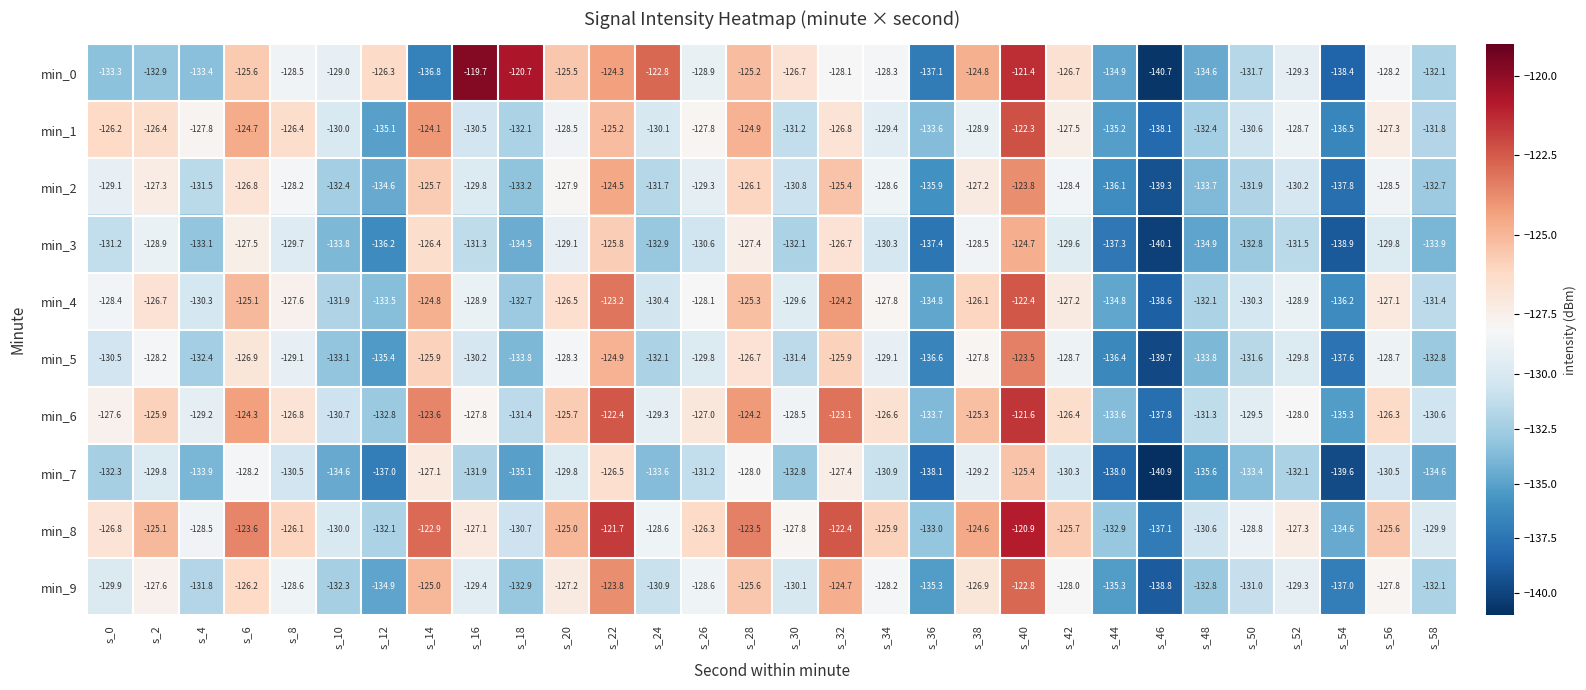

The value of min_2 at s_4 is -131.5. True or false?

True